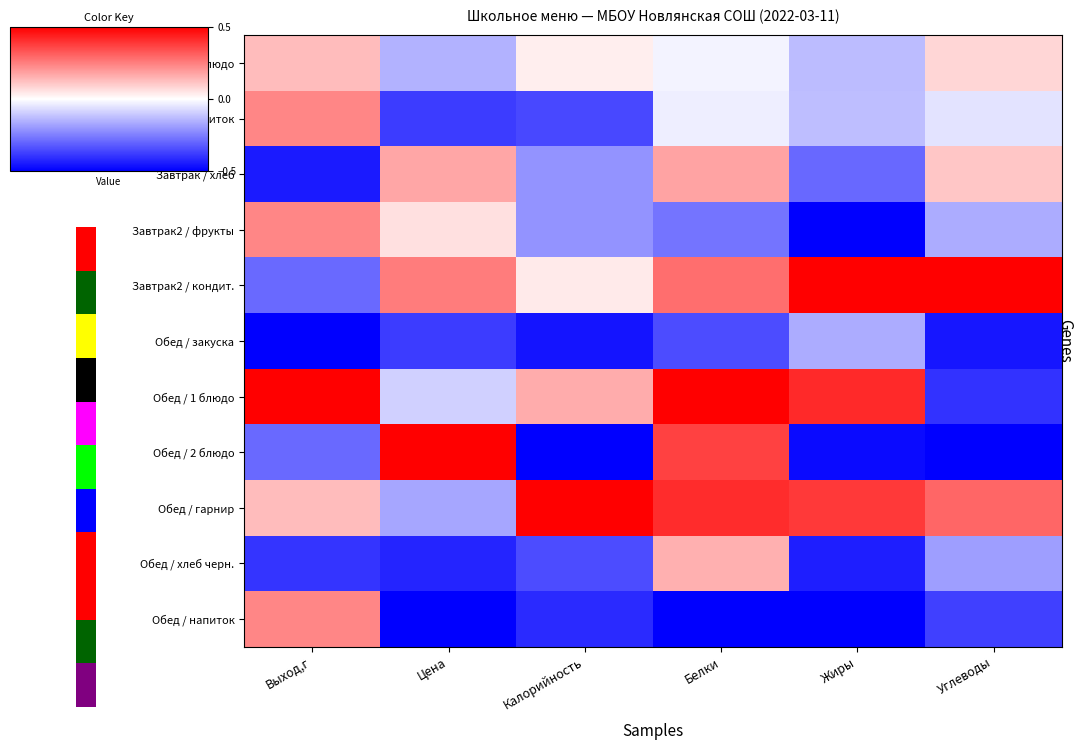

What is the difference between the second highest and minimum values in the Завтрак2 / фрукты series?

1.1